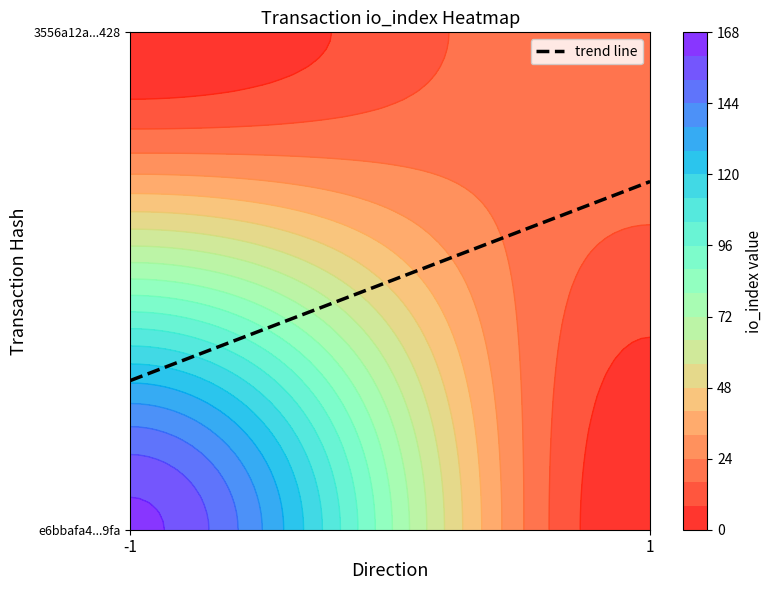

What is the difference between the 3556a12ad490cc3de1a50596ef2527b7f106428 values at direction and io_index?

23